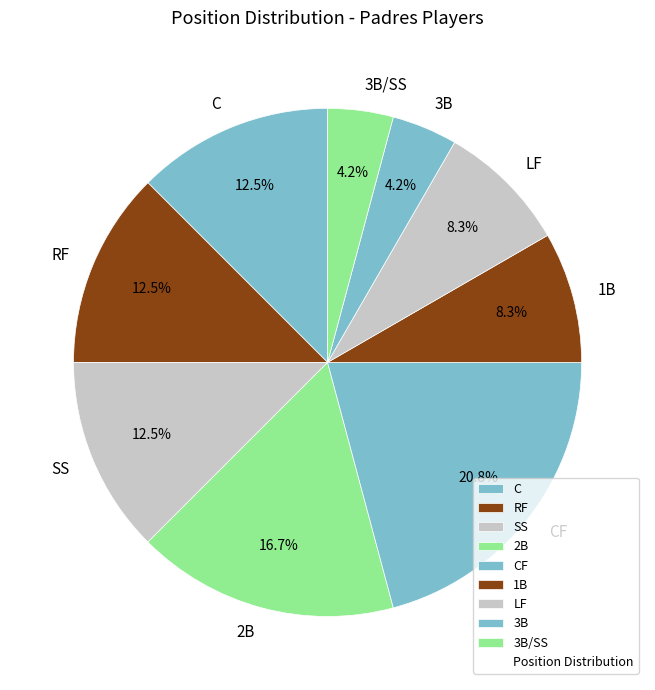

What portion of the pie excludes CF?

79.2%